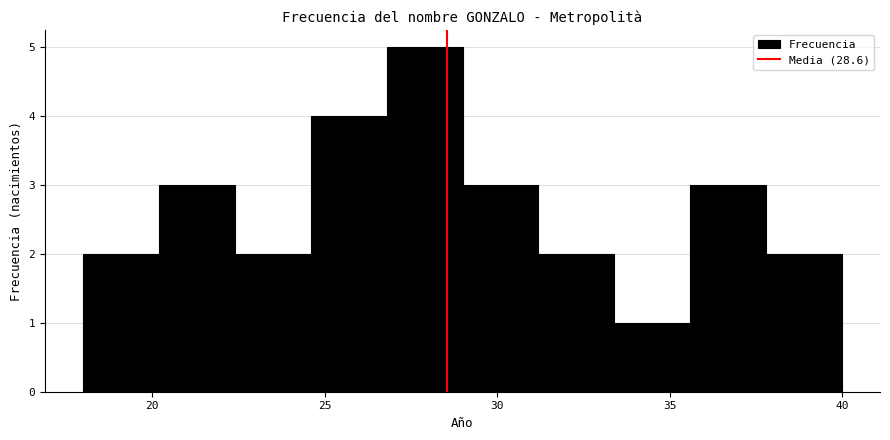

Reading left to right, transcribe this chart: for each bar, give the range it covers on the x-axis and its height. Neither the bar edges nor the heights are printed on the chart, so give them approximately, as read against the axes.

18.0 to 20.2: 2
20.2 to 22.4: 3
22.4 to 24.6: 2
24.6 to 26.8: 4
26.8 to 29.0: 5
29.0 to 31.2: 3
31.2 to 33.4: 2
33.4 to 35.6: 1
35.6 to 37.8: 3
37.8 to 40.0: 2